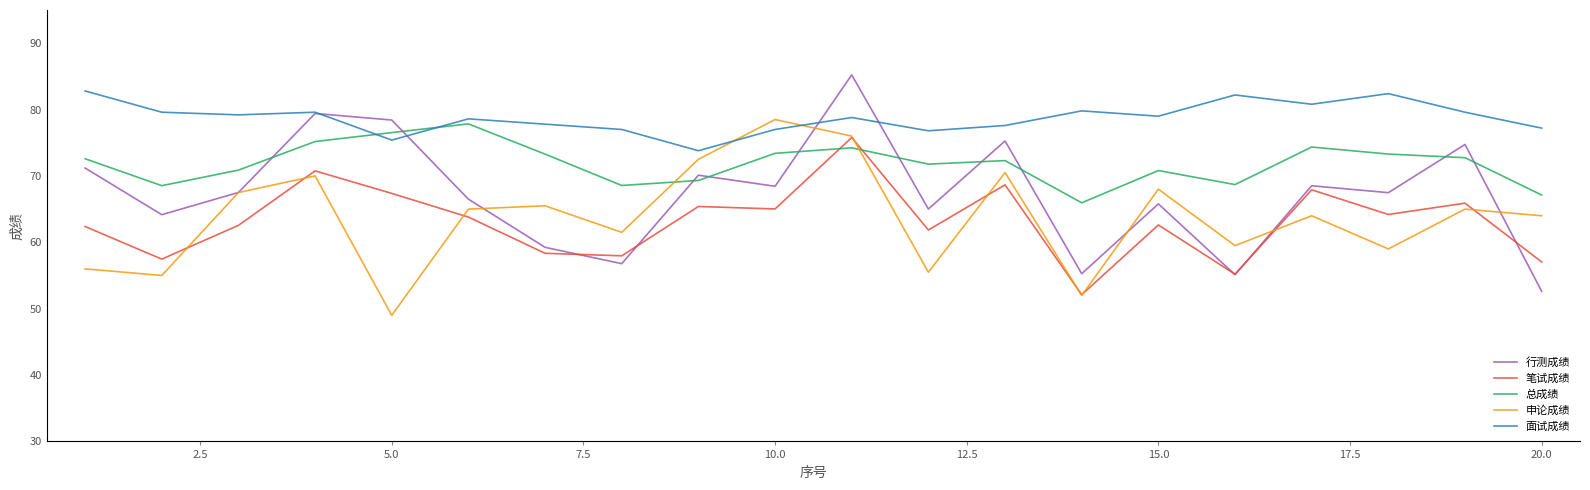

What is the minimum value for 申论成绩?

49.0